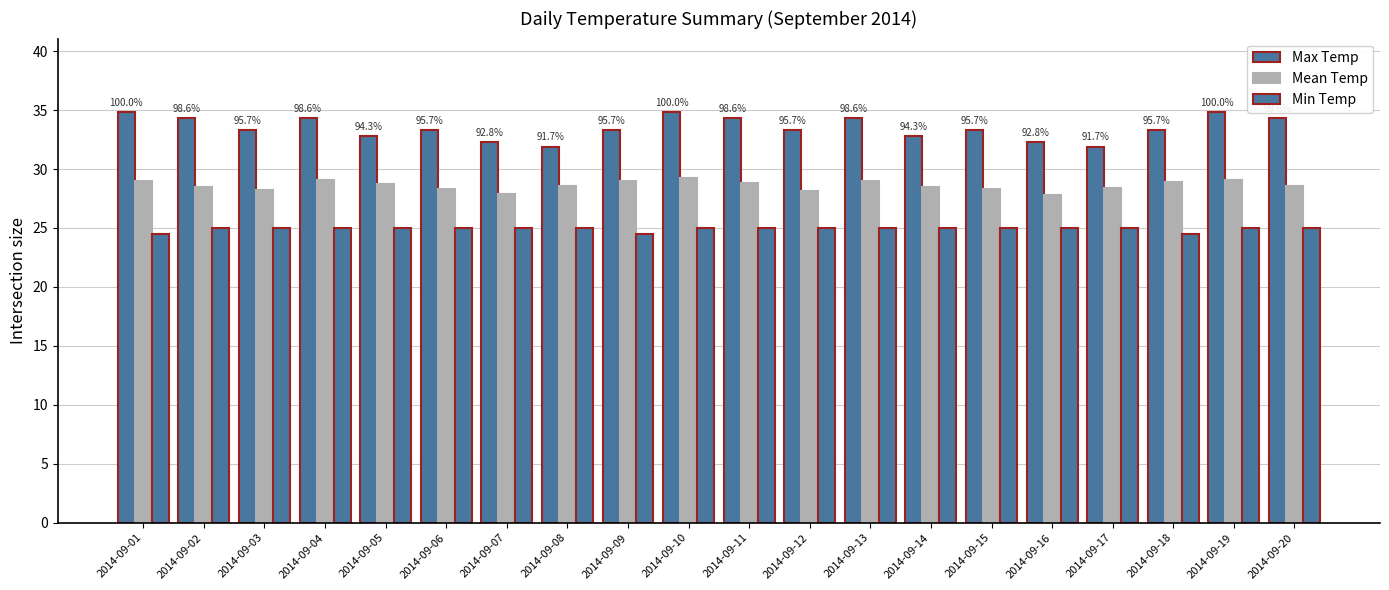

What is the total value across all series at 2014-09-11?

88.1